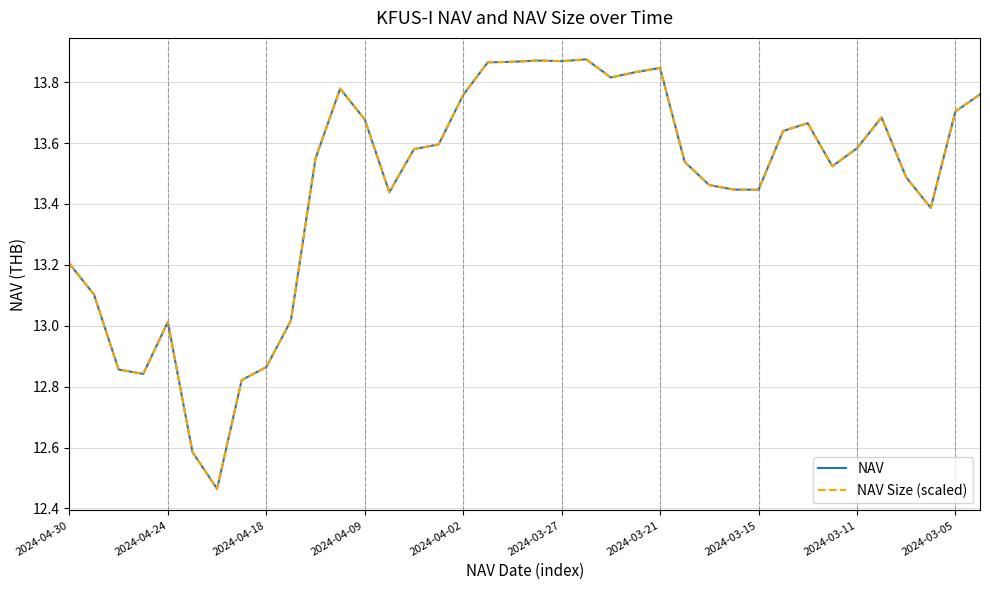

Is it true that NAV Size (scaled) equals 13.7 at 2024-03-05?

True